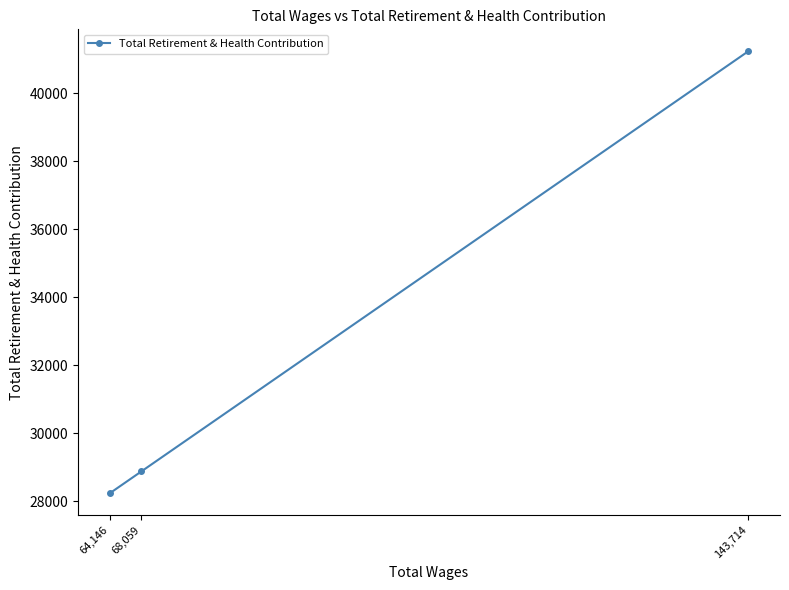

The value at 143,714 is 71693. True or false?

False